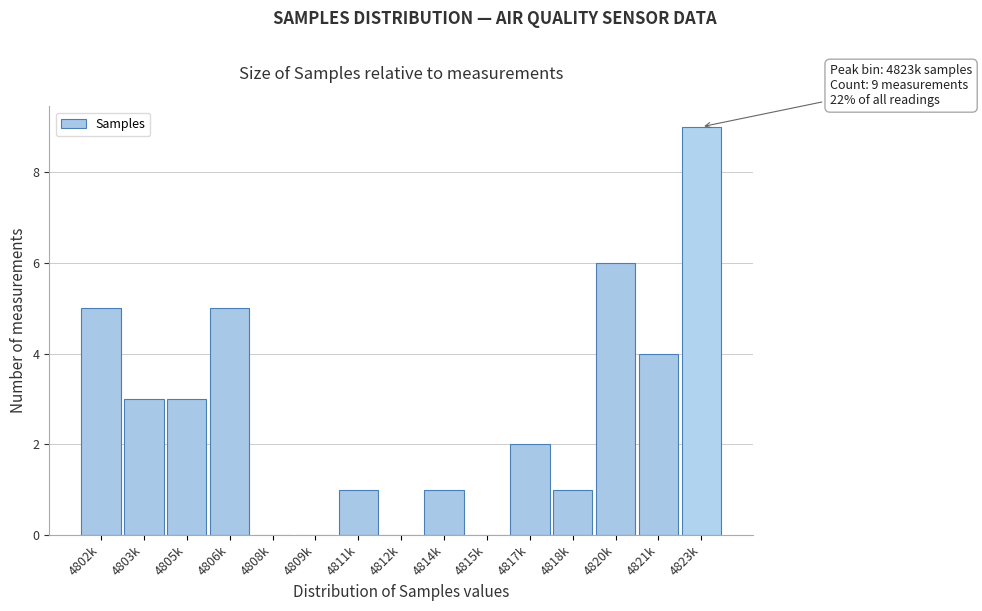

Reading right to left, what are all the values shown in this chart?

4823k=9	4821k=4	4820k=6	4818k=1	4817k=2	4815k=0	4814k=1	4812k=0	4811k=1	4809k=0	4808k=0	4806k=5	4805k=3	4803k=3	4802k=5